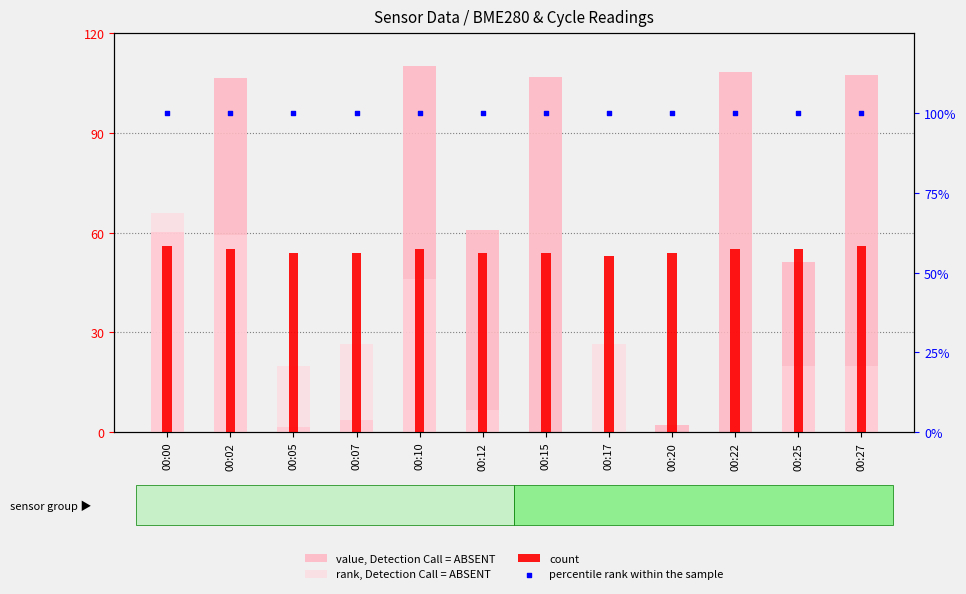

Which series has the largest Y range (max minus min)?

value, Detection Call = ABSENT